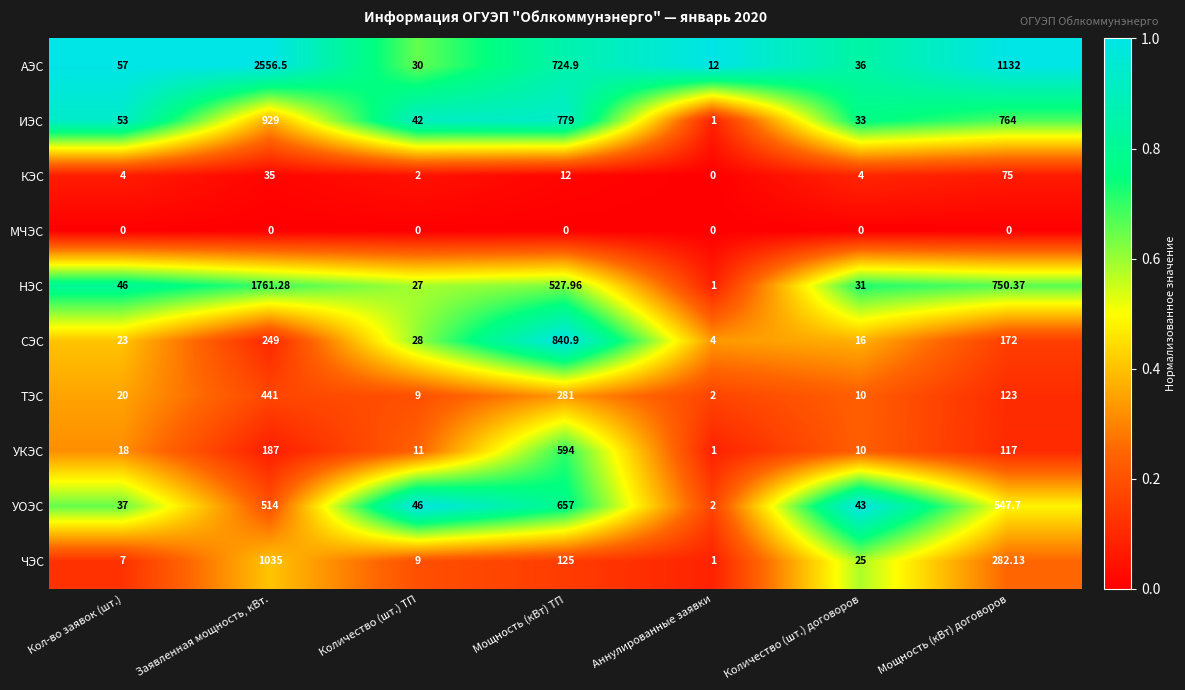

Which series has the largest range (max minus min)?

АЭС